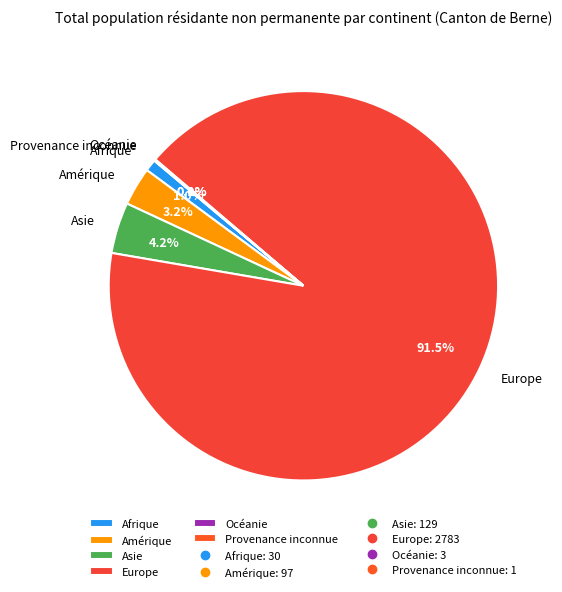

Is Europe the majority of the pie?

Yes